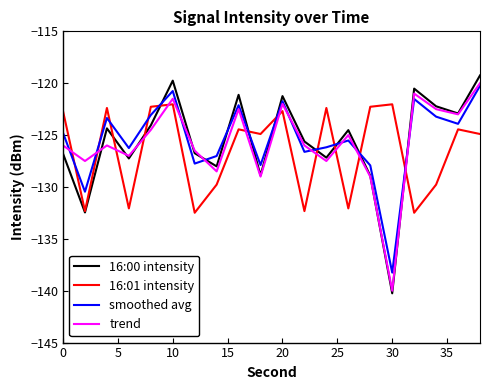

What is the maximum value for smoothed avg?

-120.3